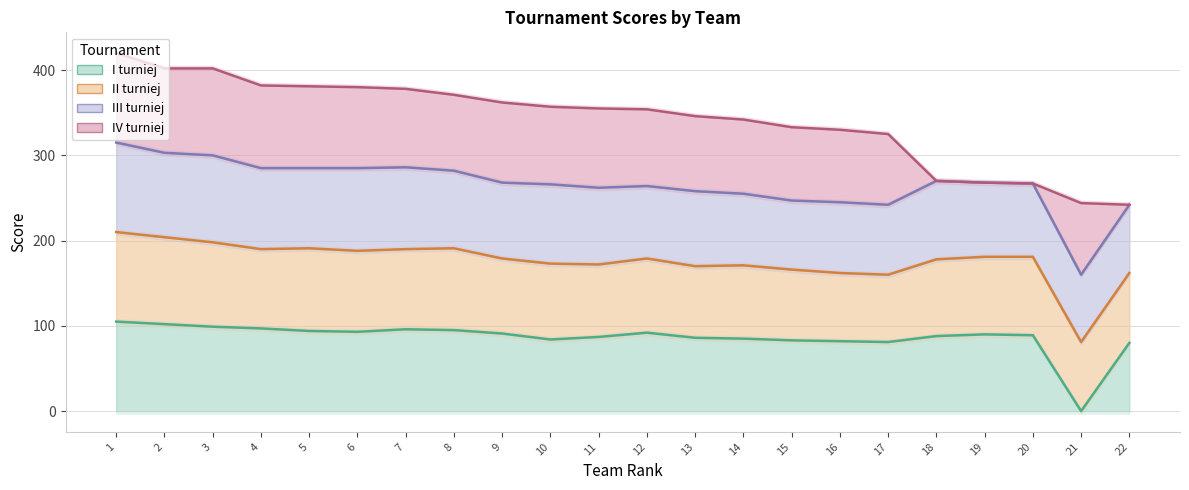

Reading left to right, what are all the values shown in this chart?

I turniej: 1=105	2=102	3=99	4=97	5=94	6=93	7=96	8=95	9=91	10=84	11=87	12=92	13=86	14=85	15=83	16=82	17=81	18=88	19=90	20=89	21=0	22=80
II turniej: 1=210	2=204	3=198	4=190	5=191	6=188	7=190	8=191	9=179	10=173	11=172	12=179	13=170	14=171	15=166	16=162	17=160	18=178	19=181	20=181	21=81	22=162
III turniej: 1=315	2=303	3=300	4=285	5=285	6=285	7=286	8=282	9=268	10=266	11=262	12=264	13=258	14=255	15=247	16=245	17=242	18=270	19=268	20=267	21=160	22=242
IV turniej: 1=420	2=402	3=402	4=382	5=381	6=380	7=378	8=371	9=362	10=357	11=355	12=354	13=346	14=342	15=333	16=330	17=325	18=270	19=268	20=267	21=244	22=242